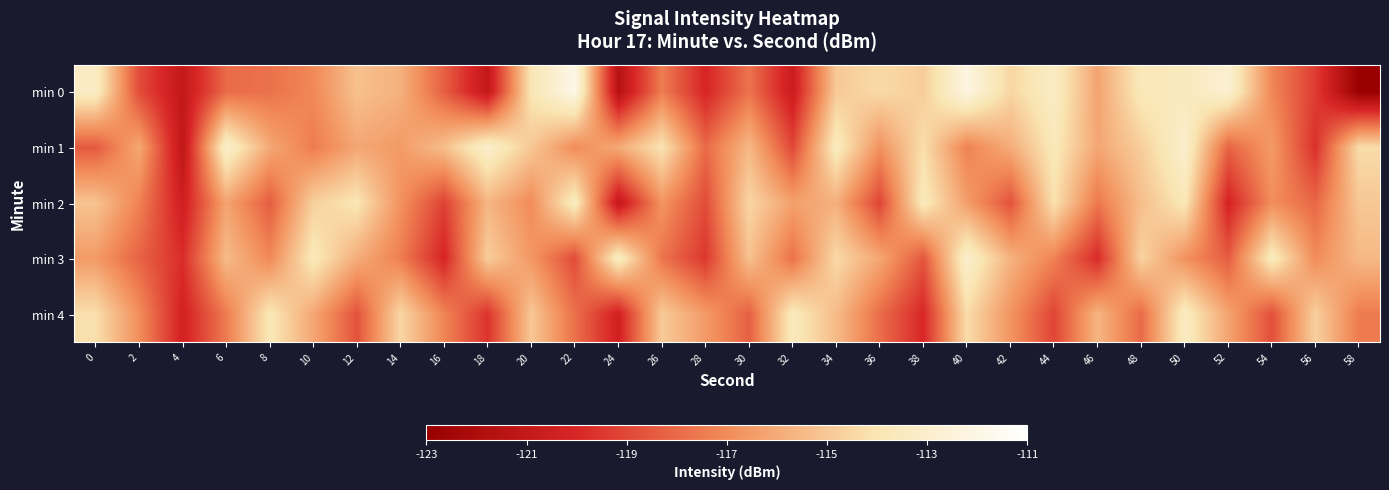

Which series has the largest total across all categories?

min 1